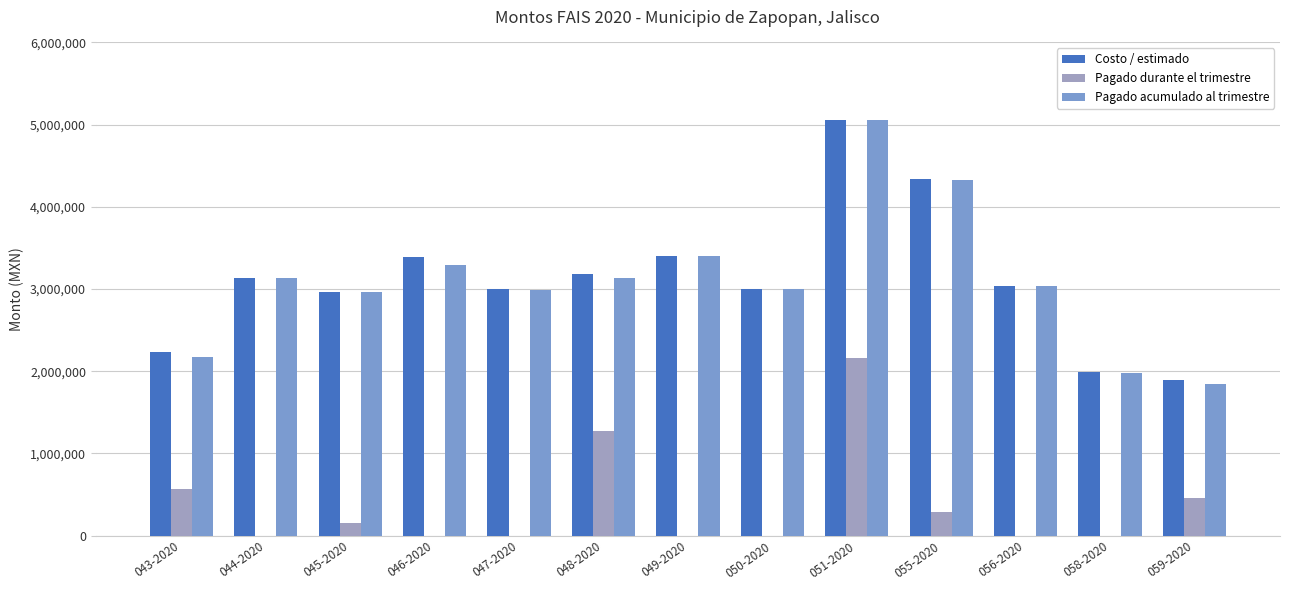

Between 050-2020 and 055-2020, which series saw the biggest shift?

Costo / estimado